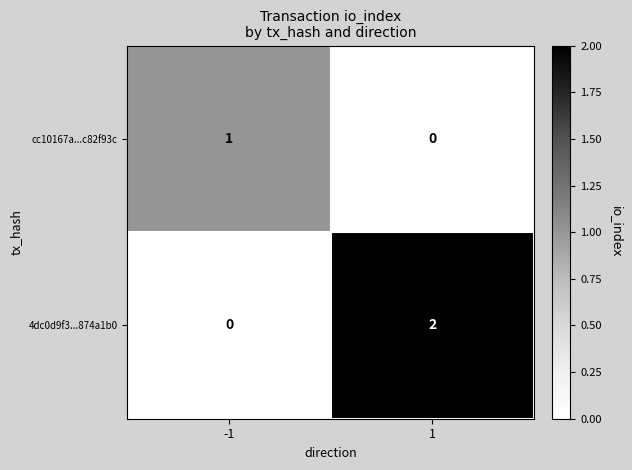

Between -1 and 1, which series saw the biggest shift?

4dc0d9f3...874a1b0